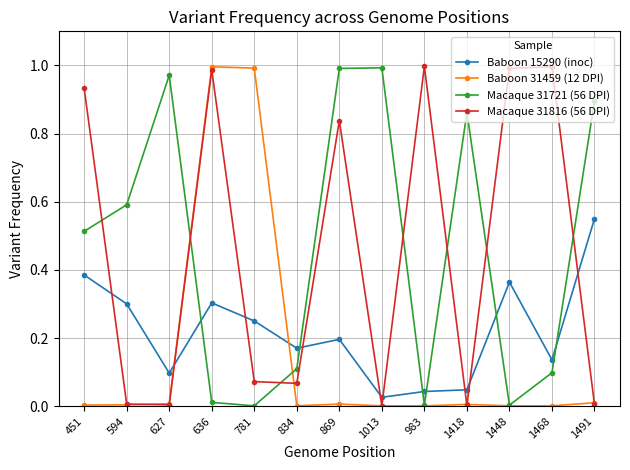

What is the label of the 3rd point from the right?

1448